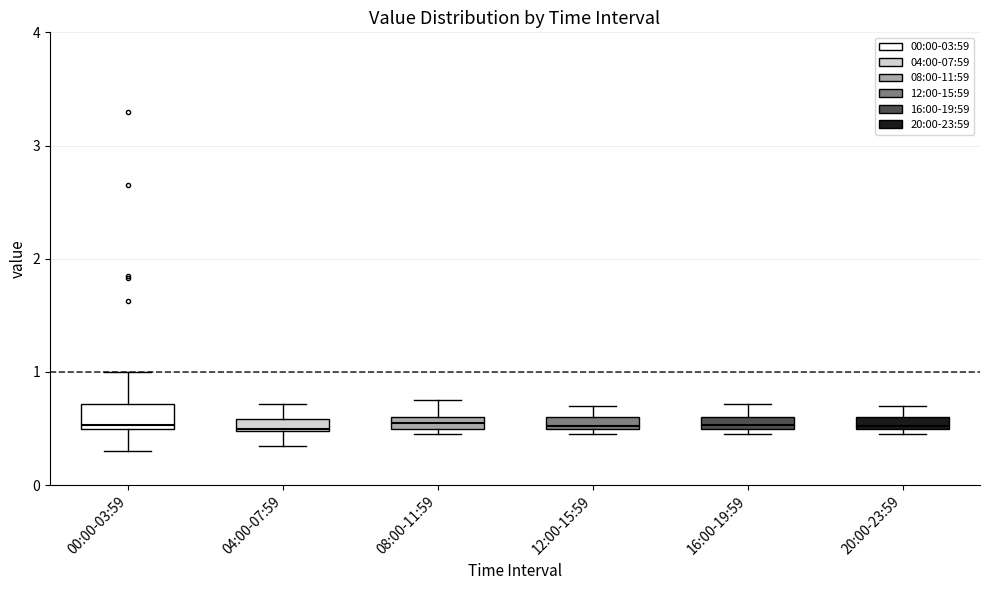

Comparing the boxes themselves (not the whiskers), which one is the tallest?

00:00-03:59